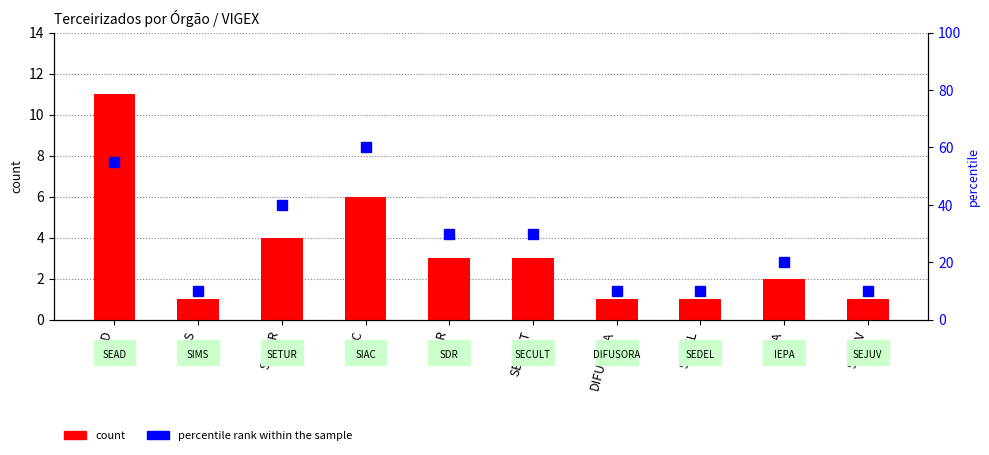

Is the value of count at SEJUV greater than the value of percentile rank within the sample at DIFUSORA?

No